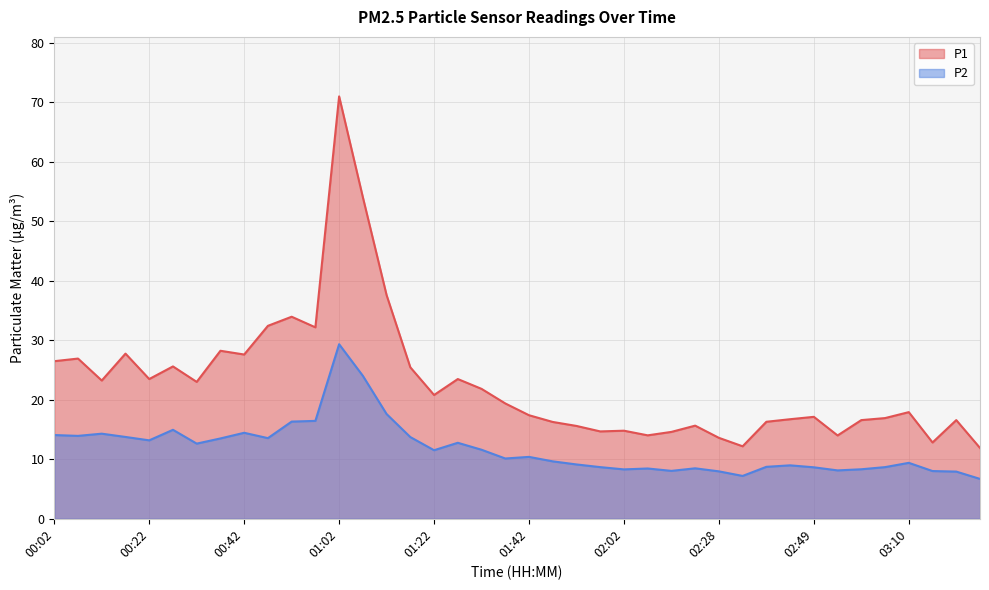

At which label does P1 first exceed 19?

00:02